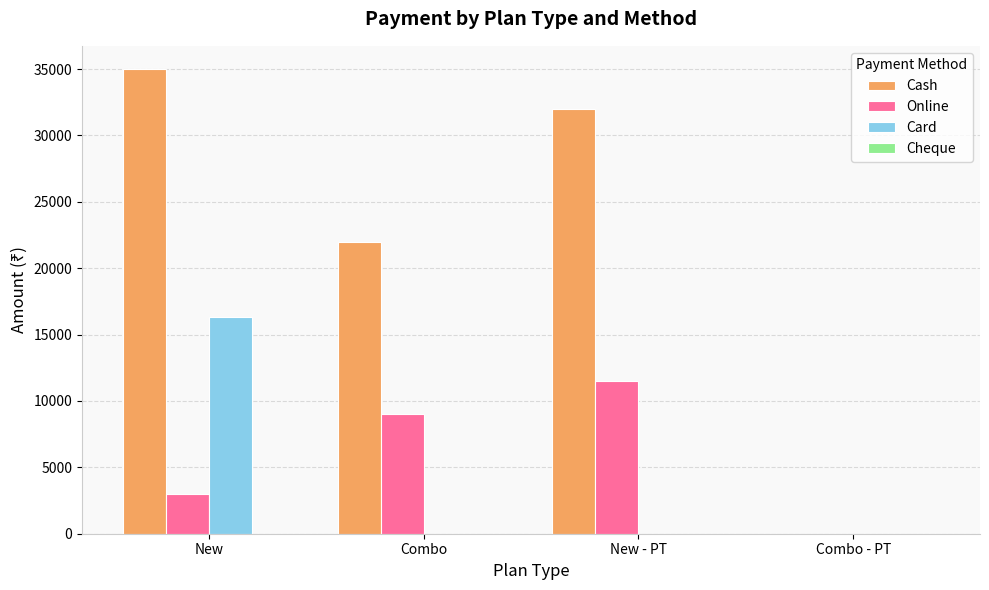

At which category is the sum across all series the highest?

New